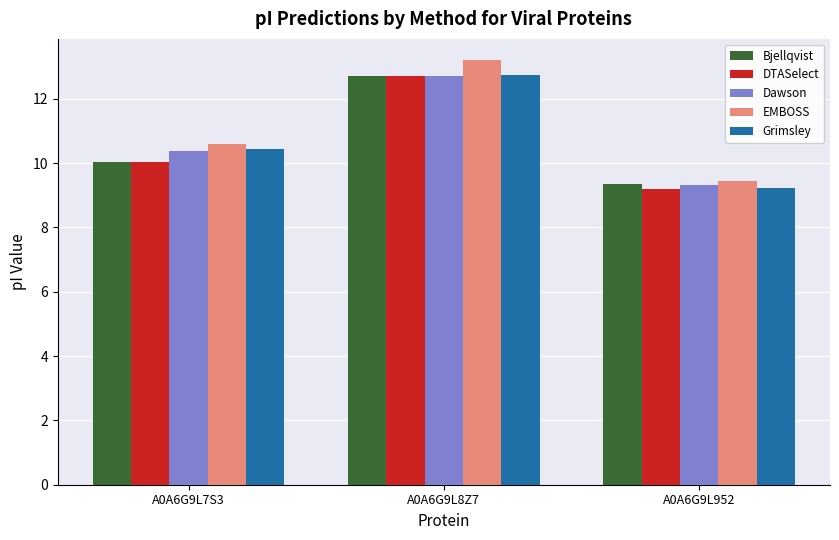

At how many categories does at least one series exceed 11?

1